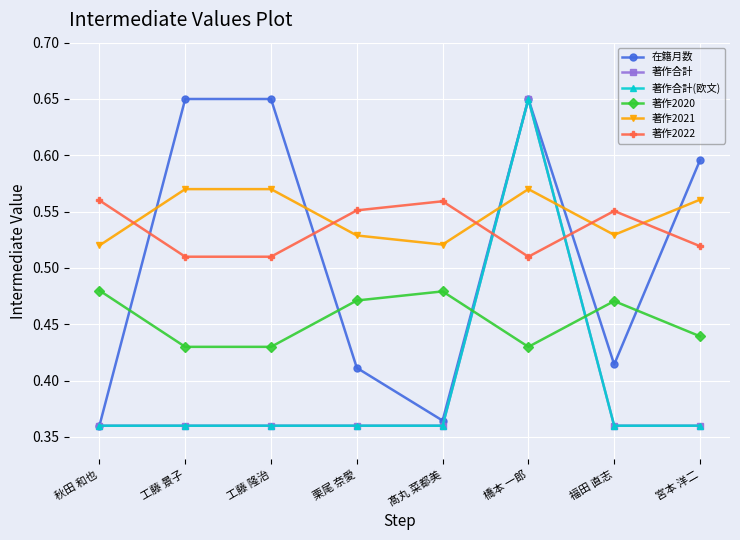

At 宮本 洋二, list the series in order from largest to smallest.

在籍月数, 著作2021, 著作2022, 著作2020, 著作合計, 著作合計(欧文)